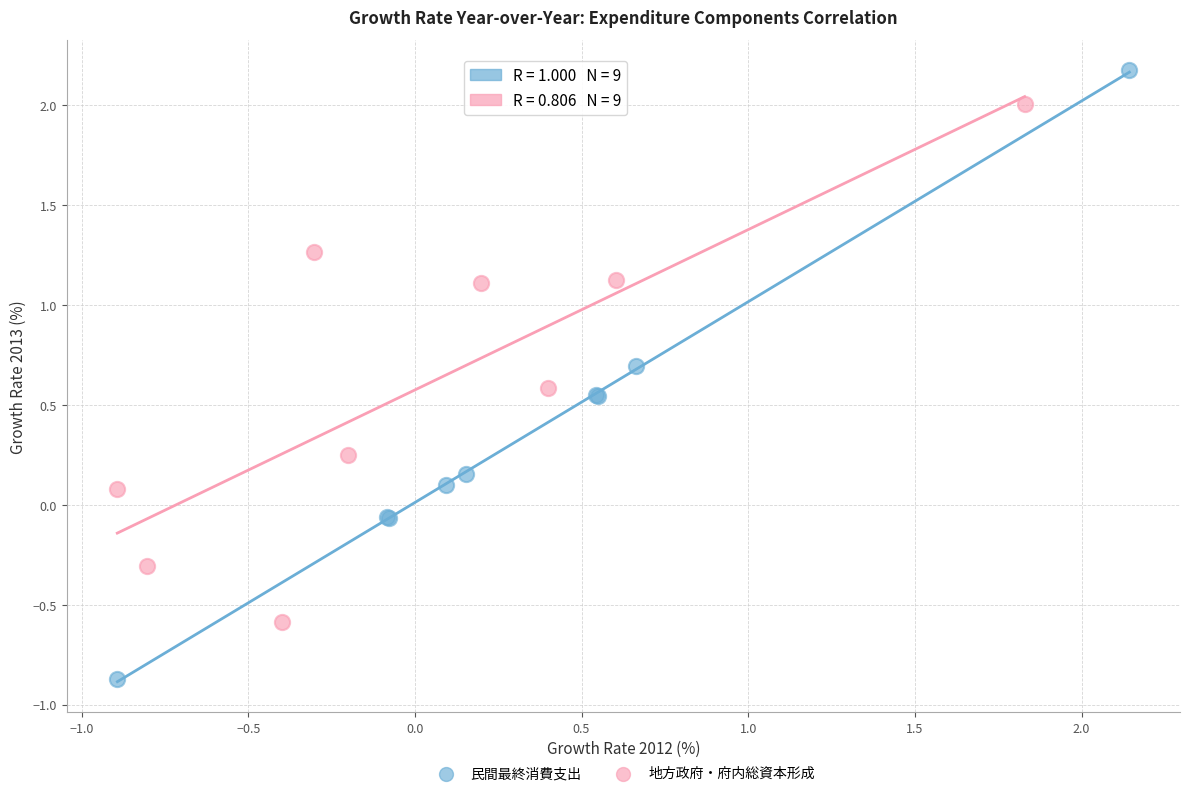

What are all the series names shown in the legend?

民間最終消費支出, 地方政府・府内総資本形成